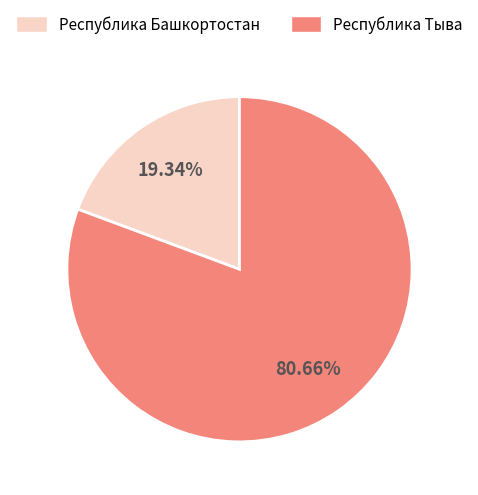

Is Республика Башкортостан the majority of the pie?

No